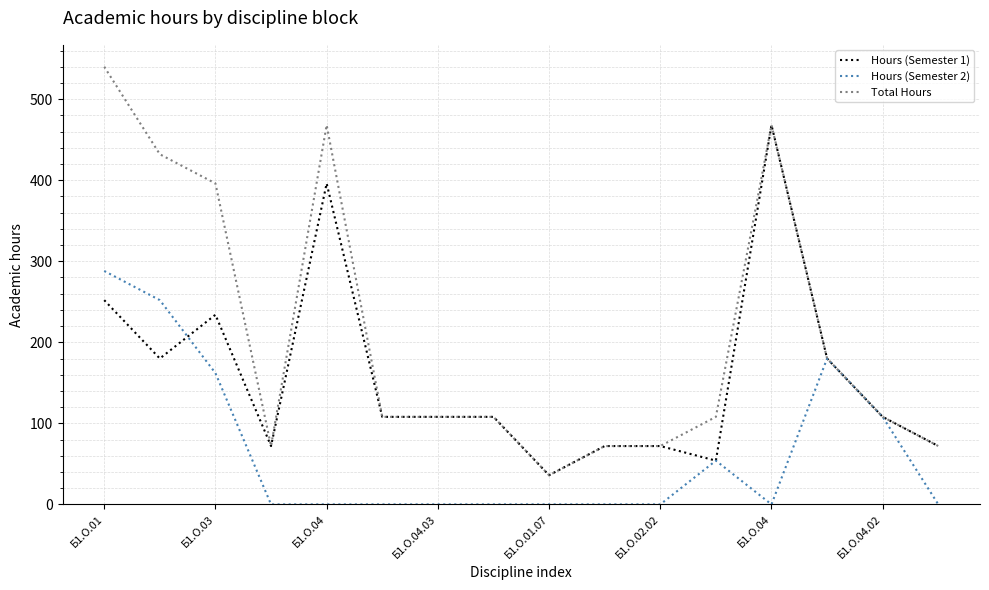

What are all the series names shown in the legend?

Hours (Semester 1), Hours (Semester 2), Total Hours